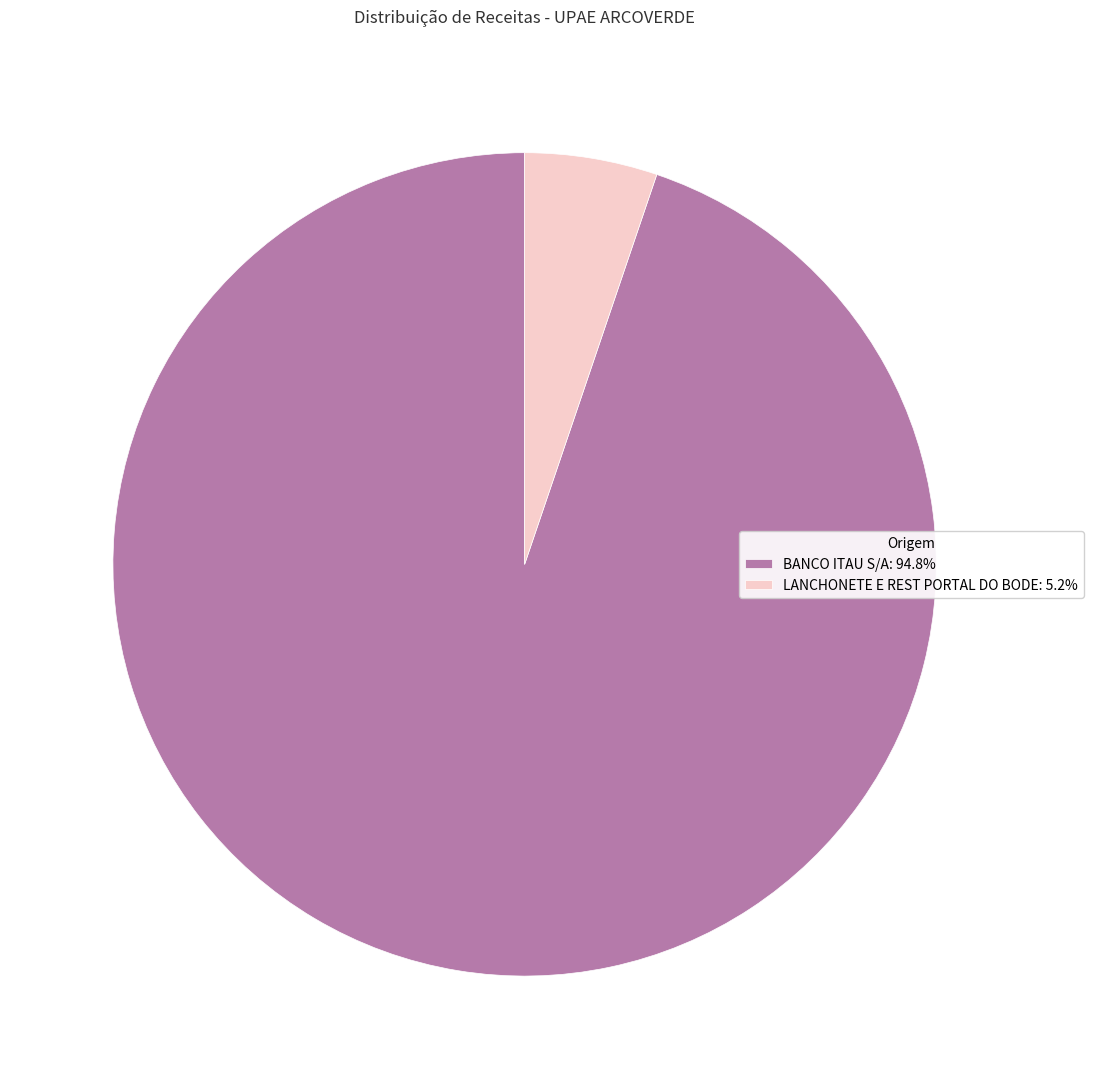

Is BANCO ITAU S/A: 94.8% the majority of the pie?

Yes